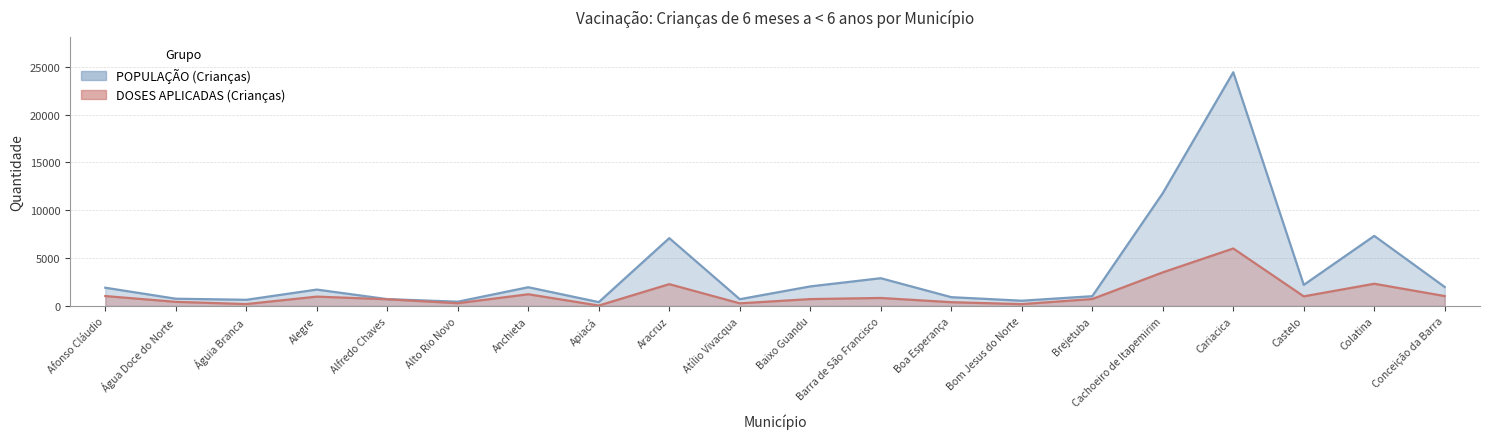

In DOSES APLICADAS (Crianças), how many points are higher than both neighbors (excluding endpoints)?

6